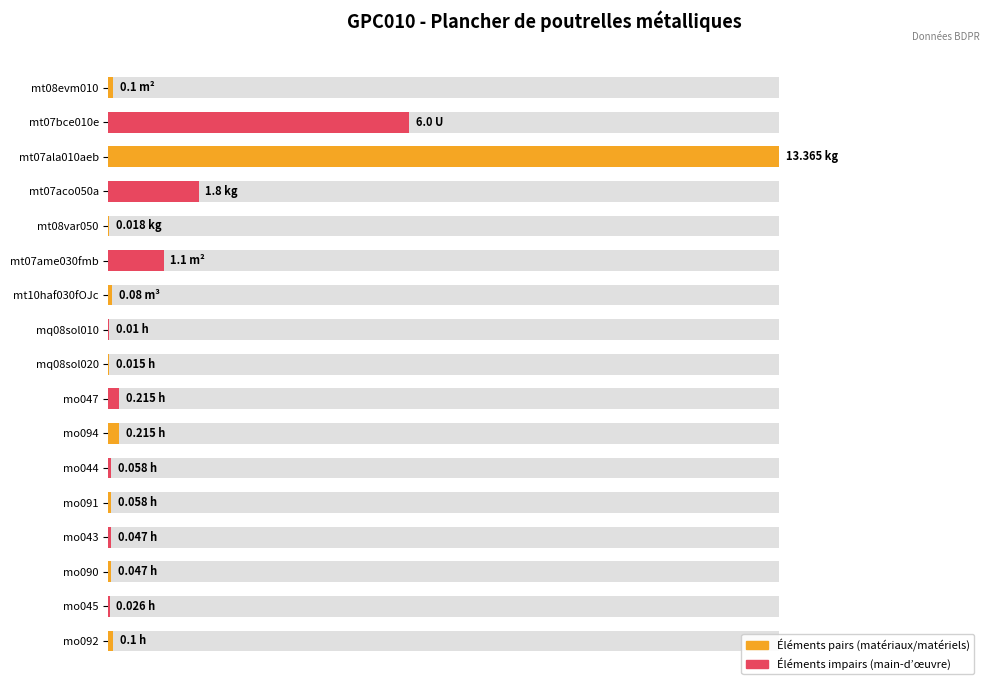

Count the number of categories in the chart.

17